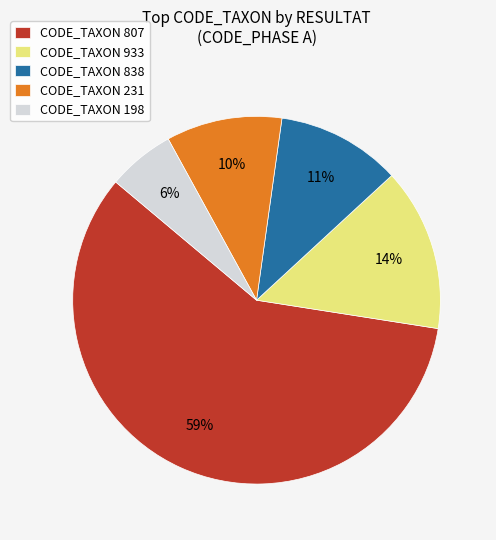

Does any single category account for the majority?

Yes